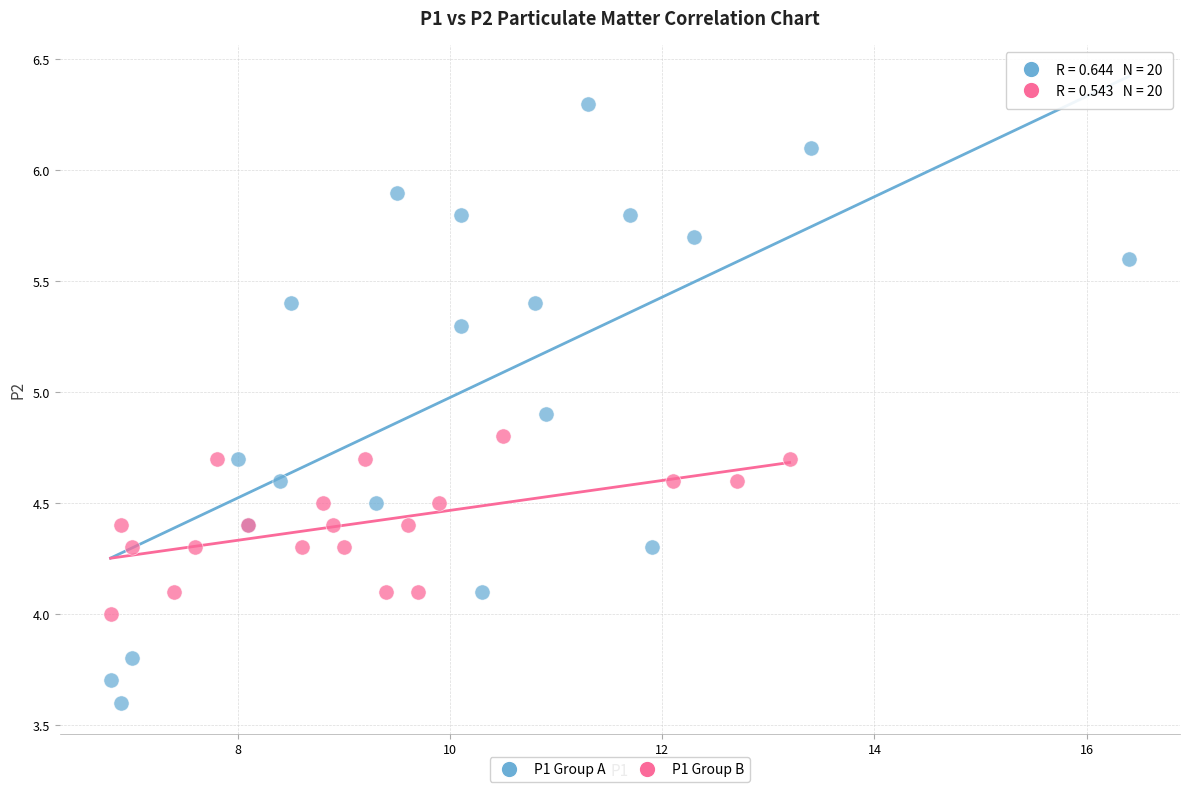

Which series reaches the minimum Y coordinate?

P1 Group A